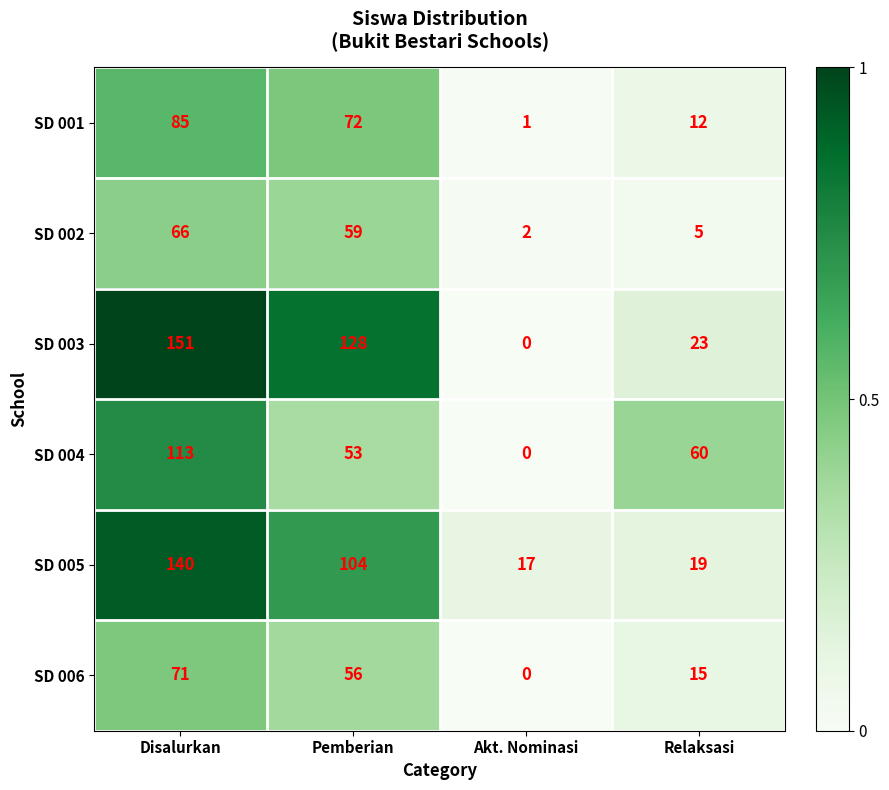

Reading left to right, what are all the values shown in this chart?

SD 001: Disalurkan=85	Pemberian=72	Akt. Nominasi=1	Relaksasi=12
SD 002: Disalurkan=66	Pemberian=59	Akt. Nominasi=2	Relaksasi=5
SD 003: Disalurkan=151	Pemberian=128	Akt. Nominasi=0	Relaksasi=23
SD 004: Disalurkan=113	Pemberian=53	Akt. Nominasi=0	Relaksasi=60
SD 005: Disalurkan=140	Pemberian=104	Akt. Nominasi=17	Relaksasi=19
SD 006: Disalurkan=71	Pemberian=56	Akt. Nominasi=0	Relaksasi=15